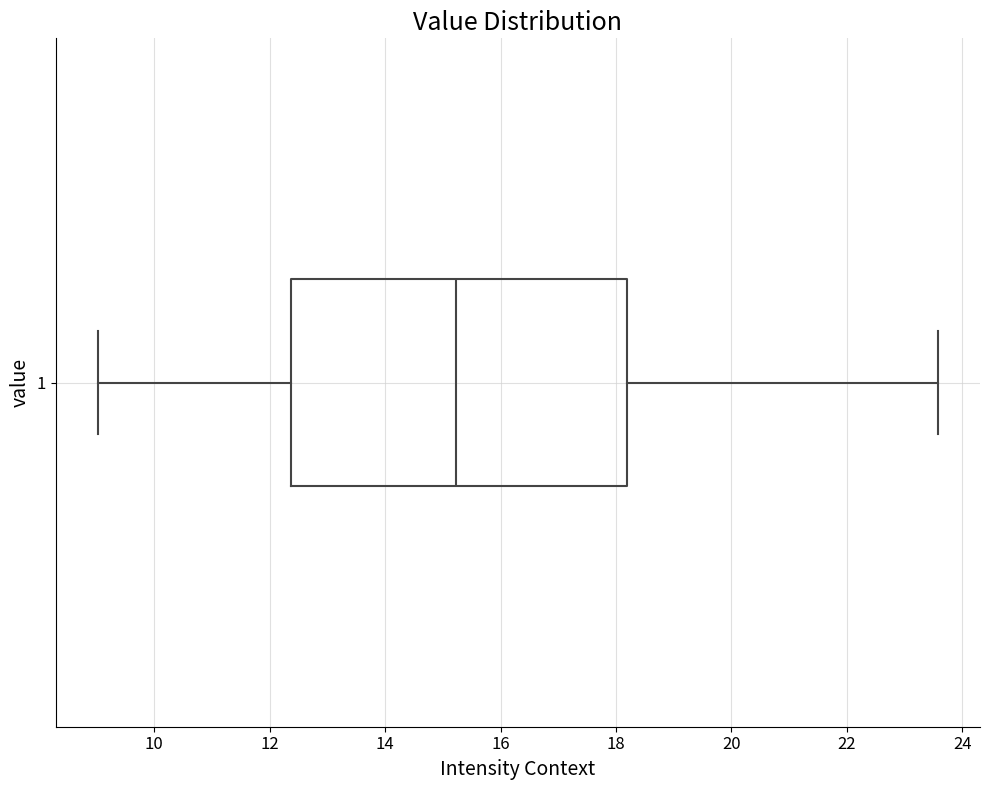

Where does the left whisker of the box at y = 1 end on the x-axis? The values are not printed on the chart, so give them approximately, as read against the axis.

9.0